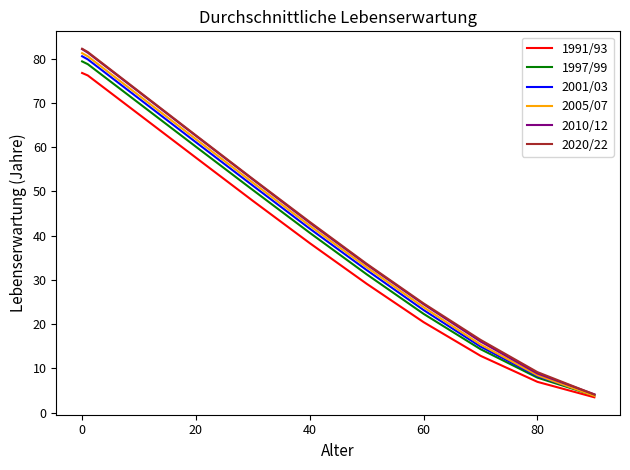

What is the highest value of the 1997/99 series?

79.4